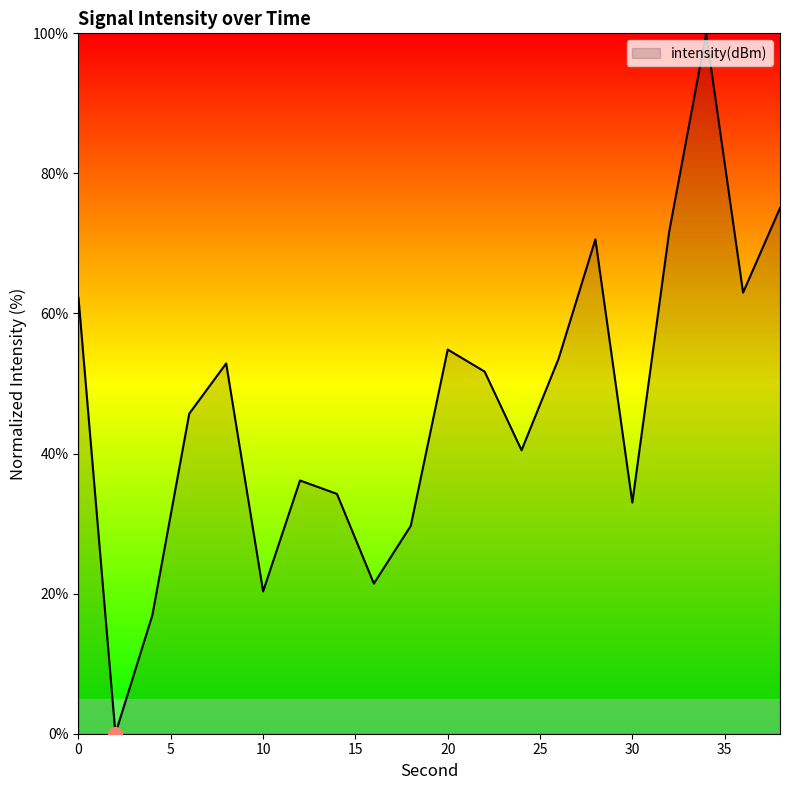

What is the difference between the maximum and minimum values?

100.0